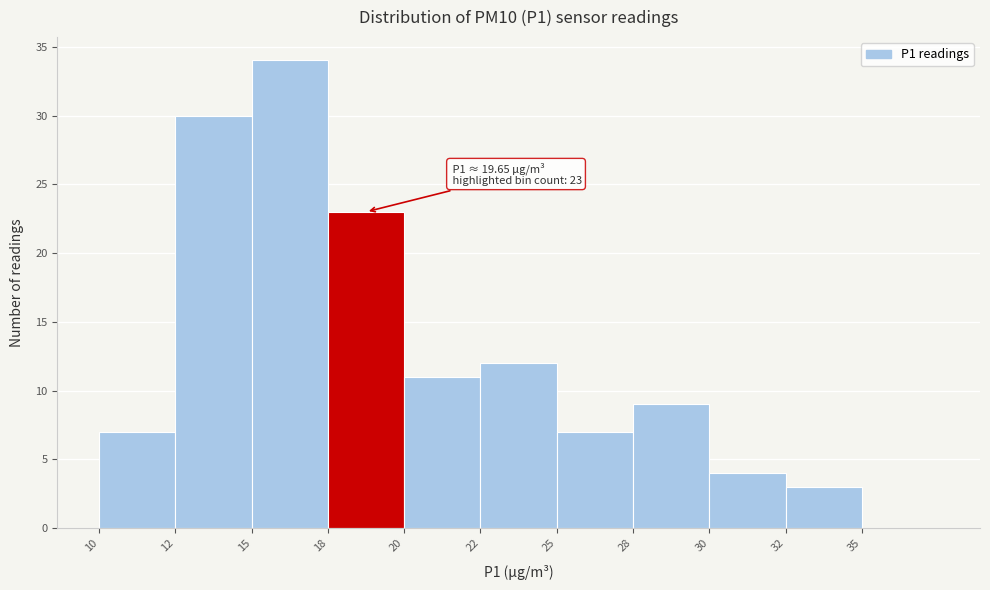

Reading left to right, what are all the values shown in this chart?

10=7	12=30	15=34	18=23	20=11	22=12	25=7	28=9	30=4	32=3	35=0